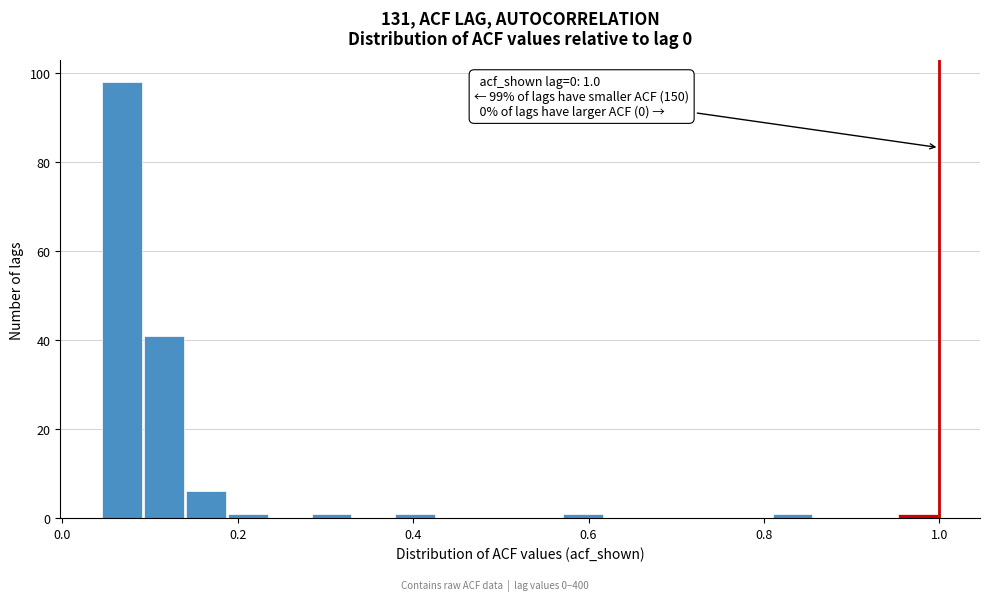

Read against the x-axis, roughly where is the centre of the tallest bar?

0.06